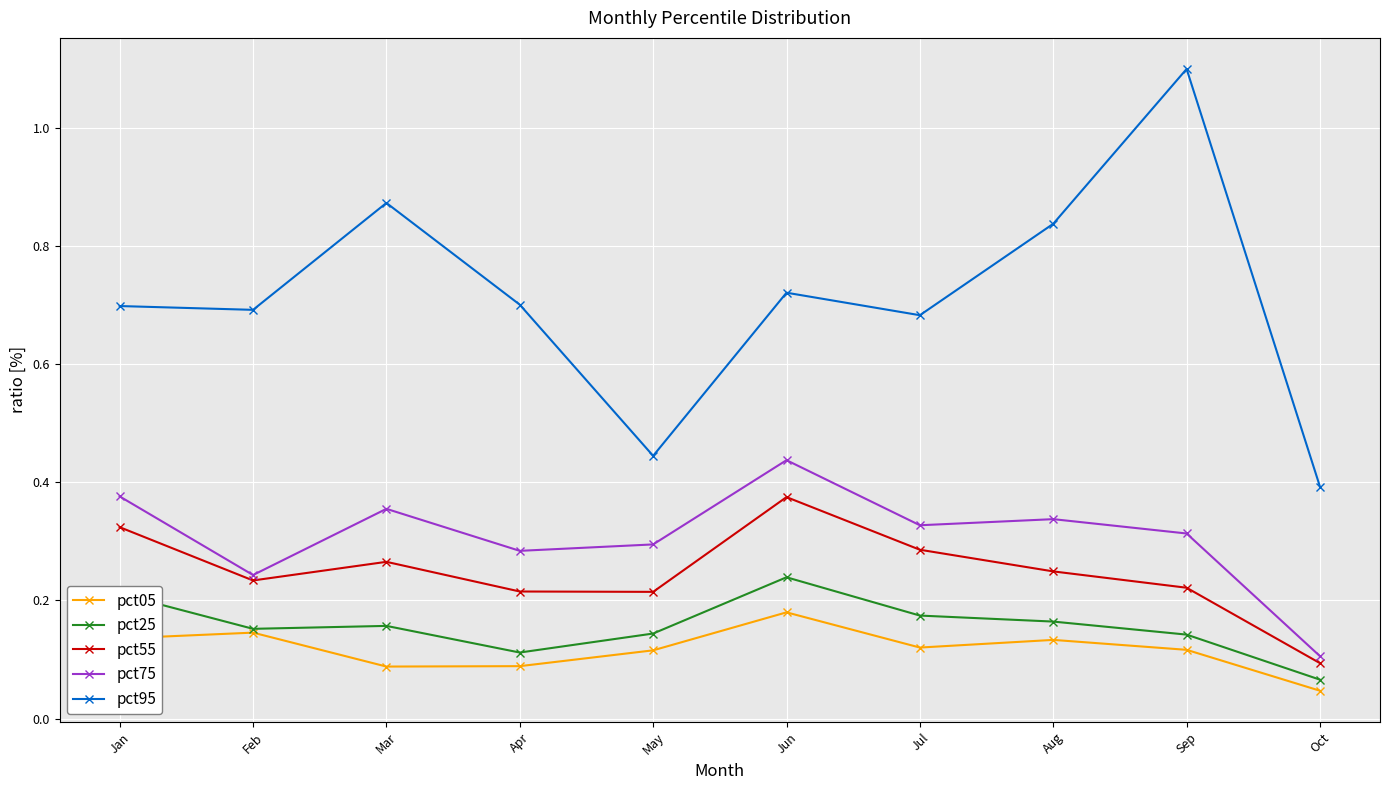

Is the value of pct95 at Jun greater than the value of pct05 at Aug?

Yes